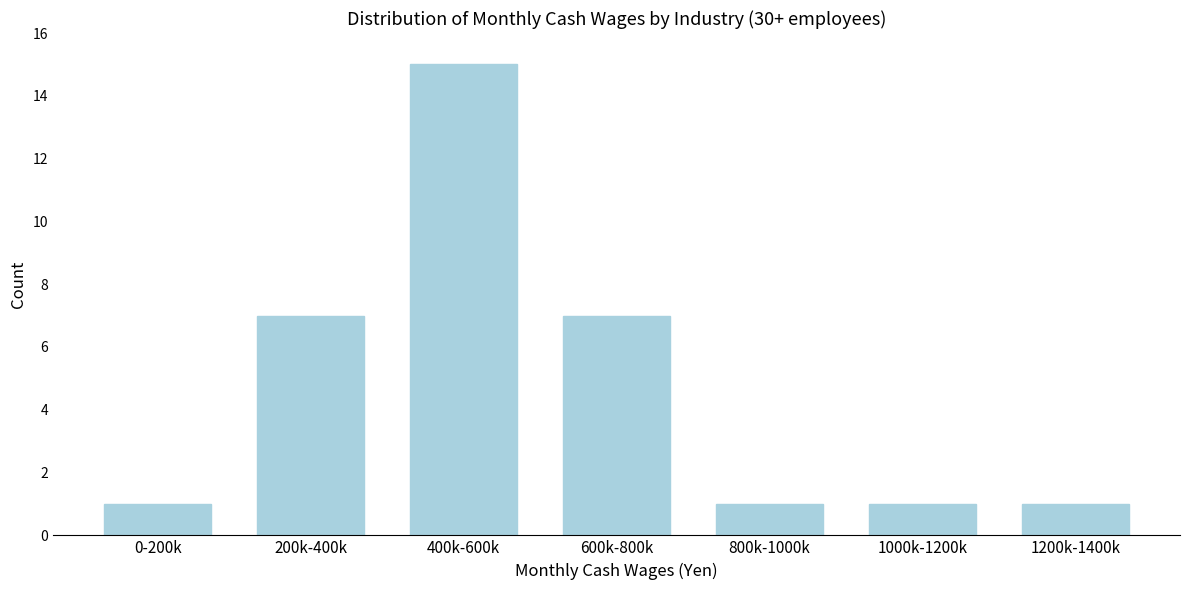

Reading left to right, extract all data points from this chart.

0-200k=1	200k-400k=7	400k-600k=15	600k-800k=7	800k-1000k=1	1000k-1200k=1	1200k-1400k=1